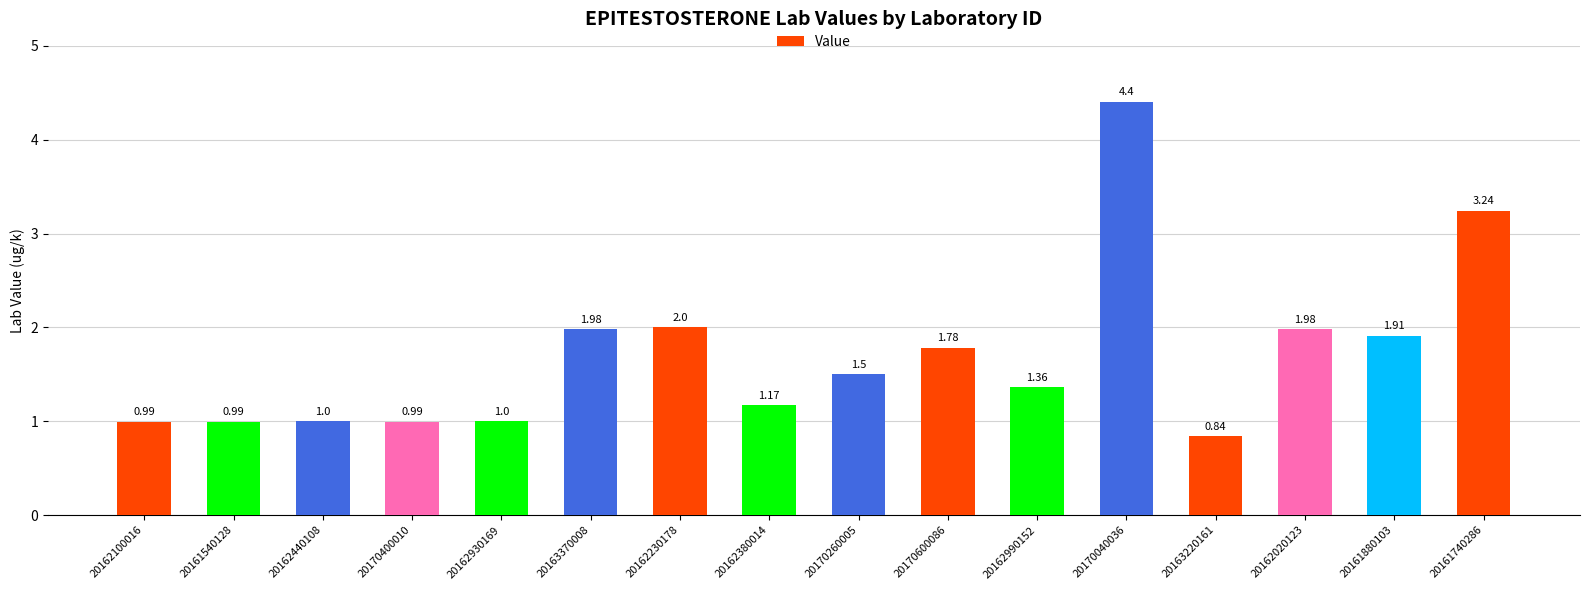

Between 20162440108 and 20163220161, which is larger?

20162440108